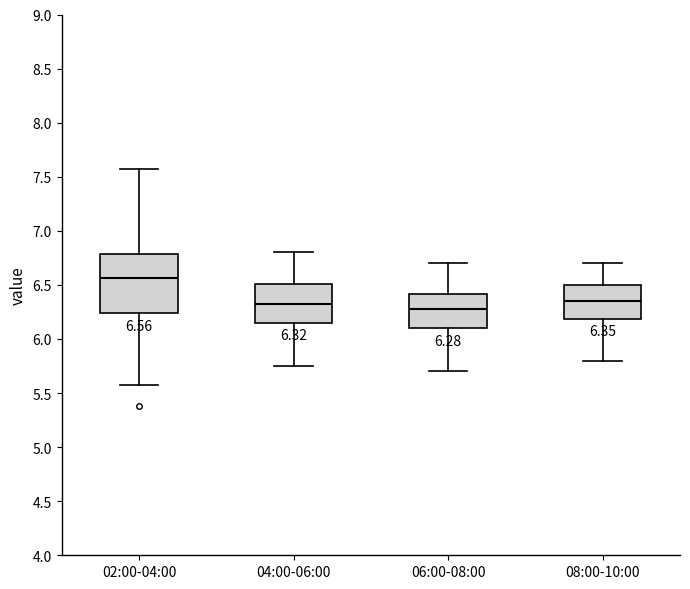

Which box is the tallest, from its lower edge to its upper edge?

02:00-04:00